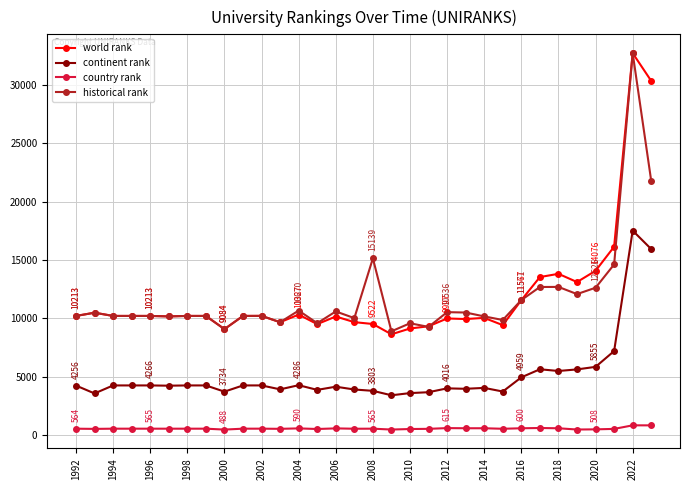

What is the value of the continent rank point at the 11th from the left?

4267.0